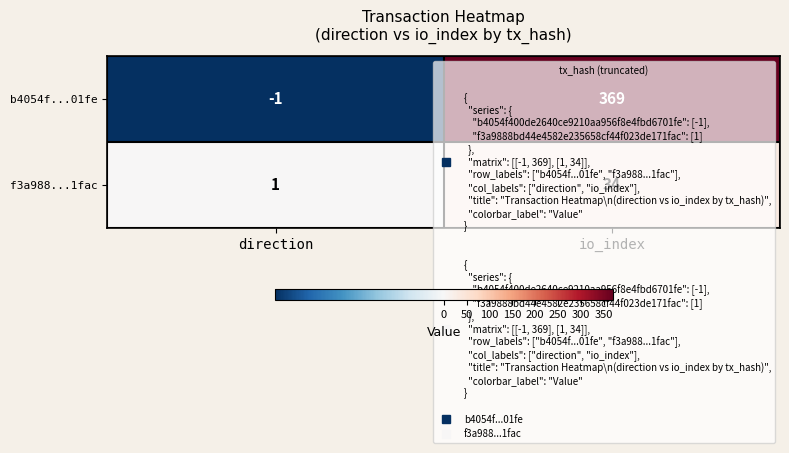

At direction, list the series in order from smallest to largest.

b4054f...01fe, f3a988...1fac